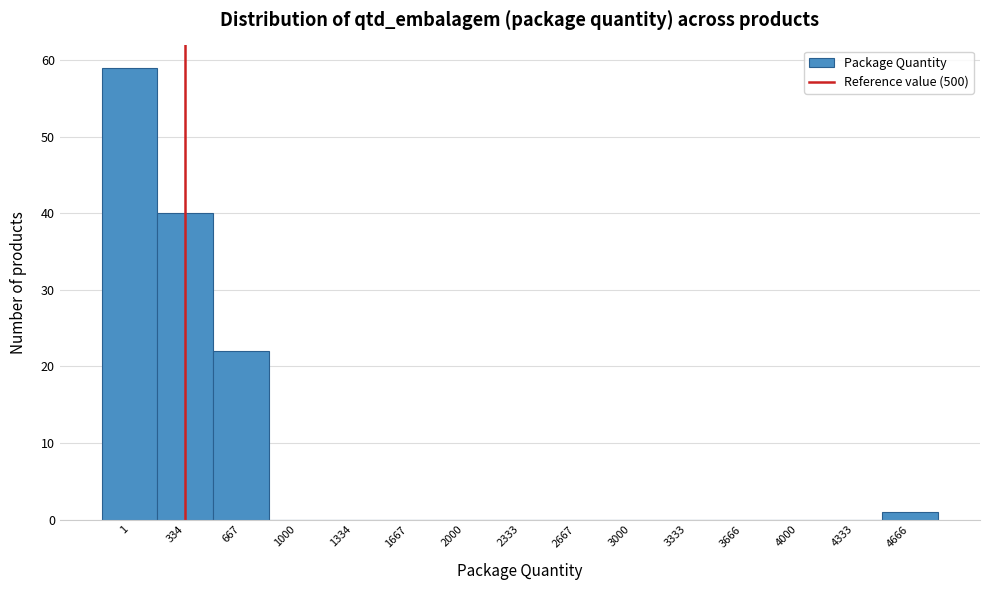

Reading left to right, transcribe all the data shown in this chart.

1=59	334=40	667=22	1000=0	1334=0	1667=0	2000=0	2333=0	2667=0	3000=0	3333=0	3666=0	4000=0	4333=0	4666=1